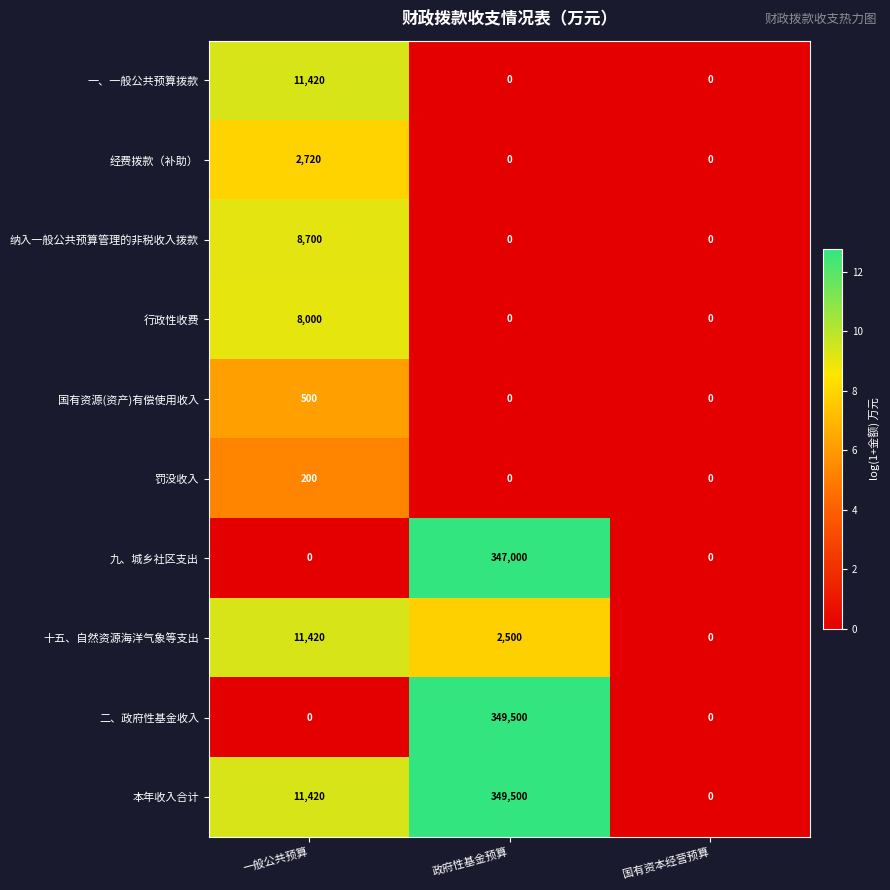

What is the difference between the highest and lowest values at 政府性基金预算?

349500